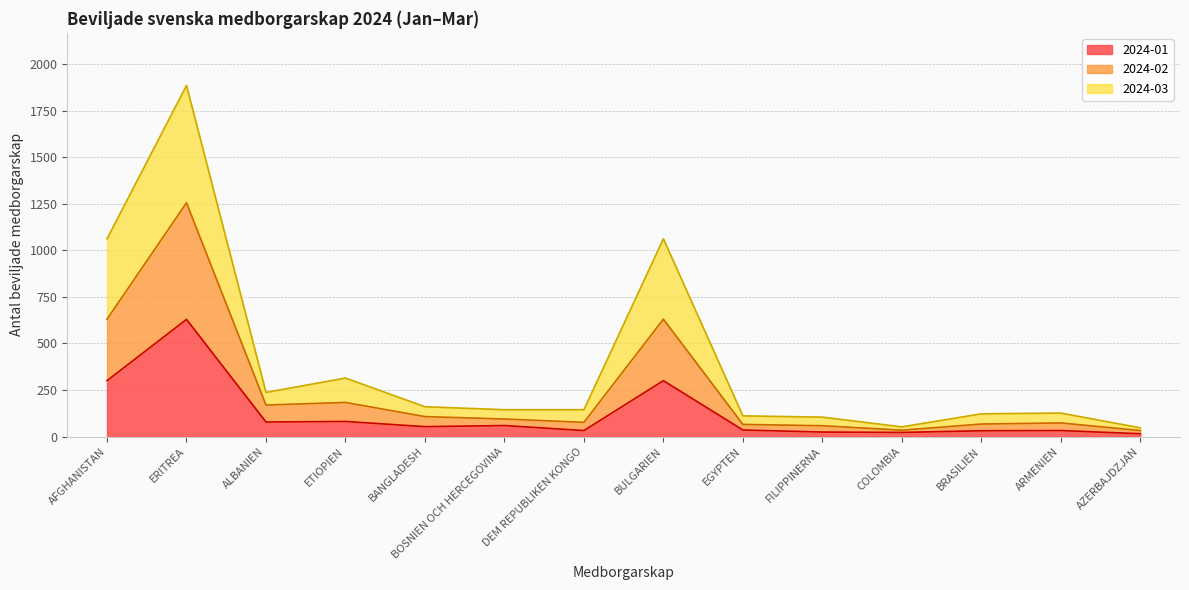

In 2024-01, how many points are lower than both neighbors (excluding endpoints)?

4